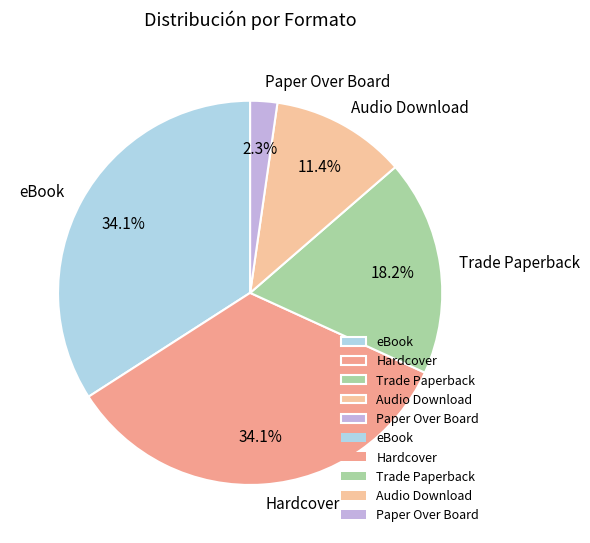

To the nearest percent, what percentage of the pie is Paper Over Board?

2%